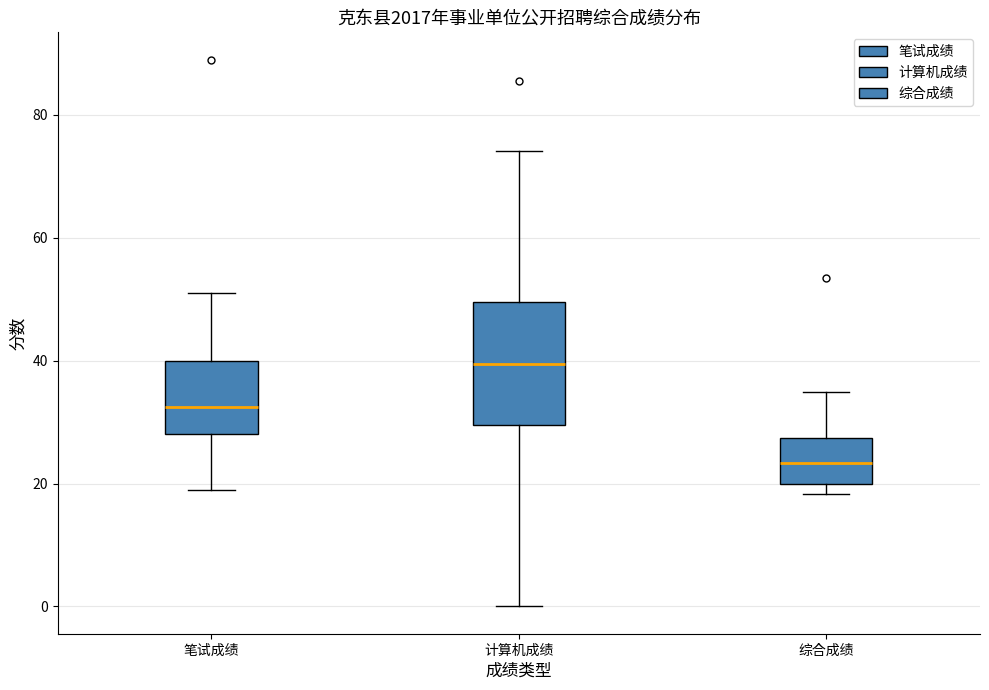

Reading left to right, read every box against the y-axis: the position of its median line, the range the box covers, and the ends of its whiskers. The values are not printed on the chart, so give them approximately, as read against the axis.

笔试成绩: median 32, box 28 to 40, whiskers 20 to 52
计算机成绩: median 40, box 30 to 50, whiskers 0 to 74
综合成绩: median 24, box 20 to 28, whiskers 18 to 34